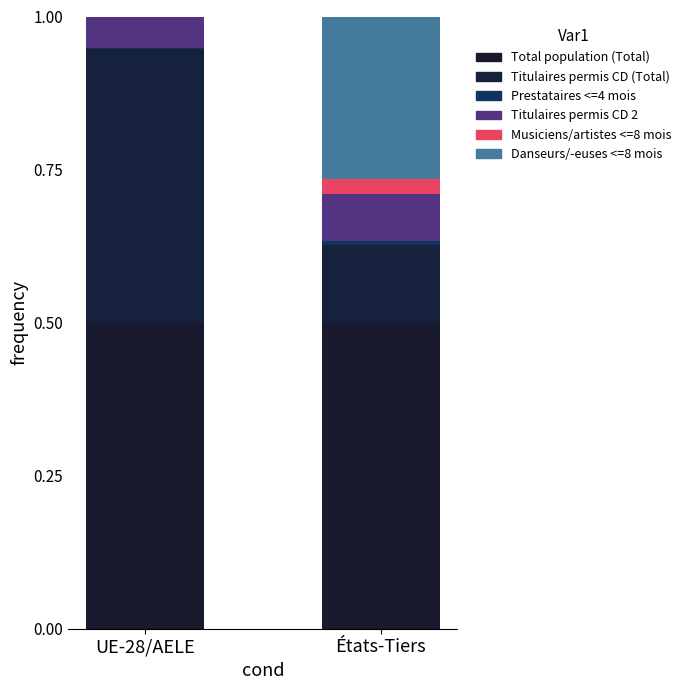

The value of Titulaires permis courte durée (Total) at États-Tiers is 0.1. True or false?

True